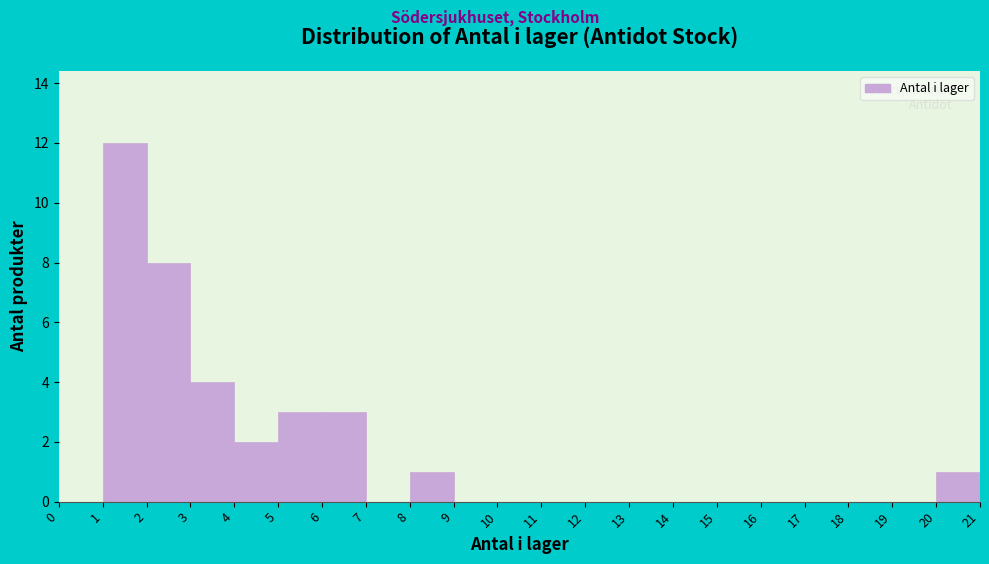

Reading left to right, transcribe this chart: for each bar, give the range it covers on the x-axis and its height. The values are not printed on the chart, so give them approximately, as read against the axis.

0 to 1: 0
1 to 2: 12
2 to 3: 8
3 to 4: 4
4 to 5: 2
5 to 6: 3
6 to 7: 3
7 to 8: 0
8 to 9: 1
9 to 10: 0
10 to 11: 0
11 to 12: 0
12 to 13: 0
13 to 14: 0
14 to 15: 0
15 to 16: 0
16 to 17: 0
17 to 18: 0
18 to 19: 0
19 to 20: 0
20 to 21: 1